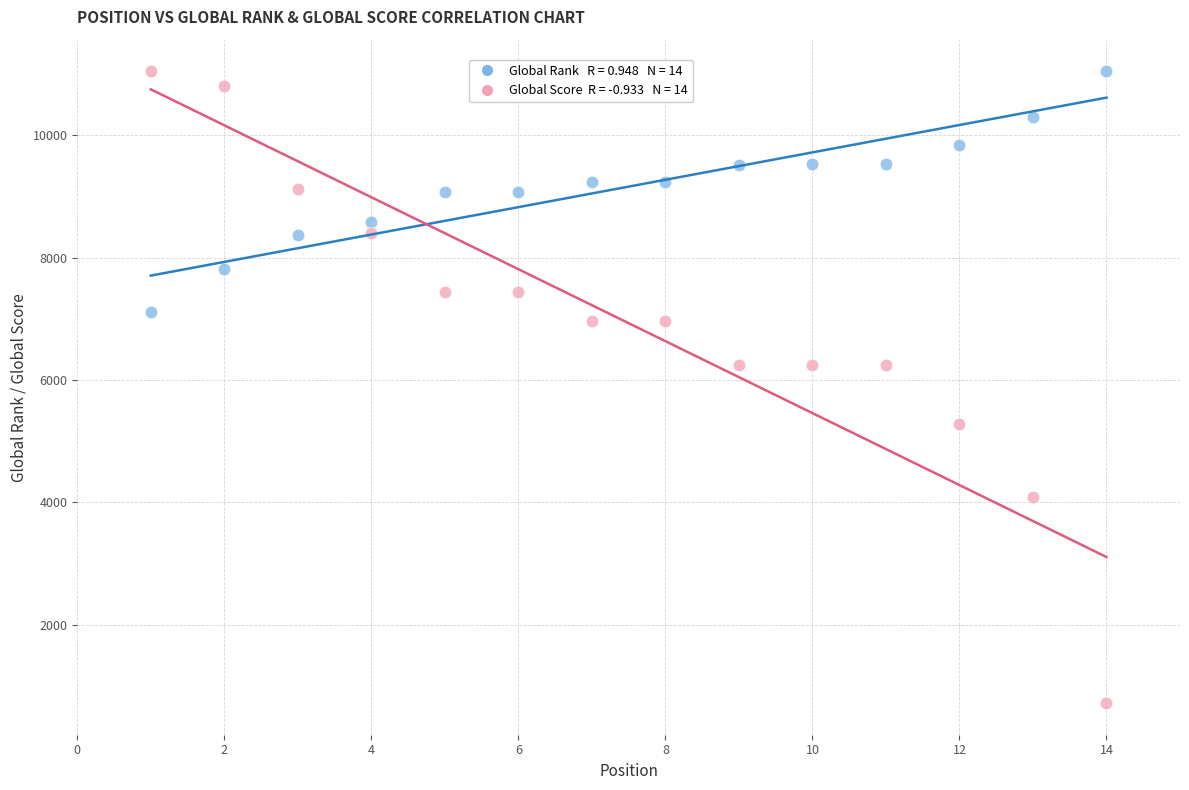

Across all data points, what is the range of X values (max minus min)?

13.0